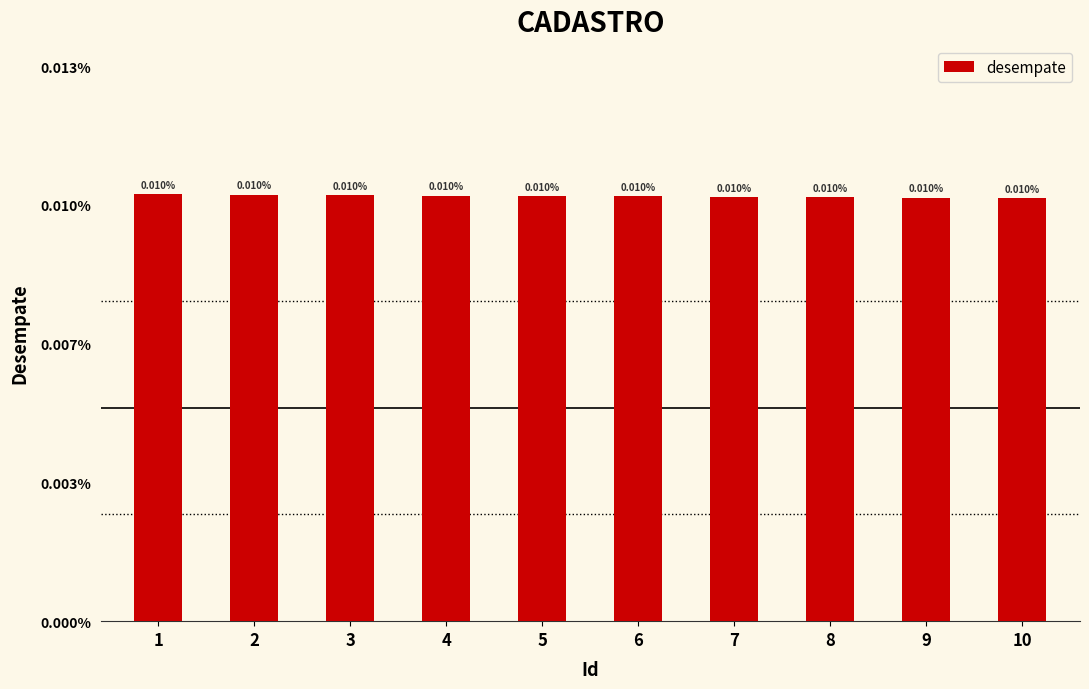

The chart shows a value of 0.0 at 8. True or false?

True